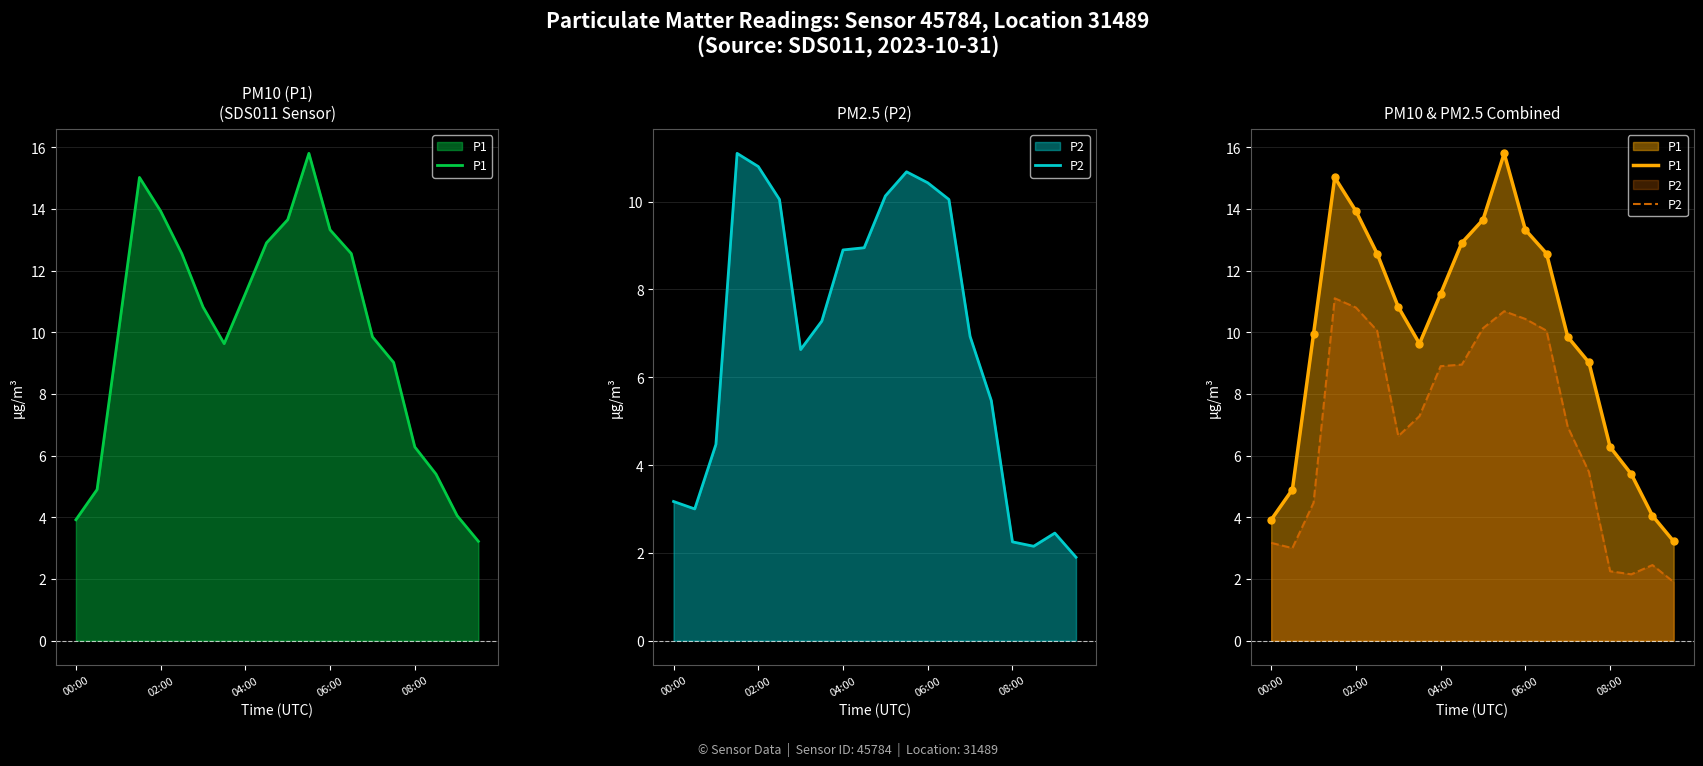

What are all the series names shown in the legend?

P1, P2